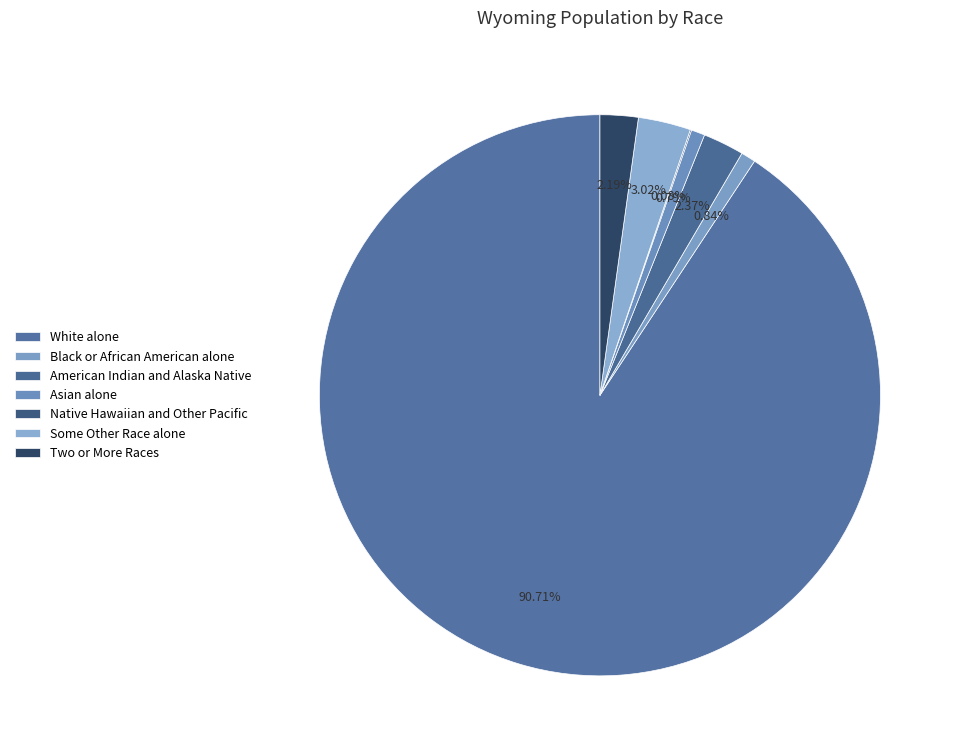

Which category accounts for the majority?

White alone